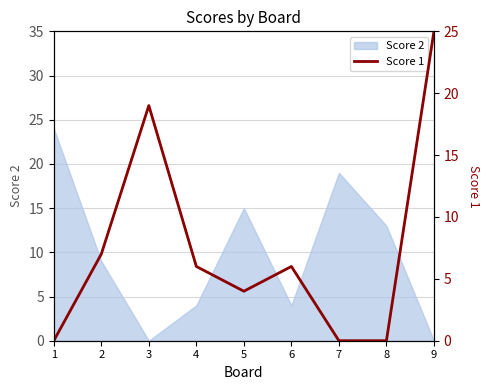

Where is the first local minimum?

5